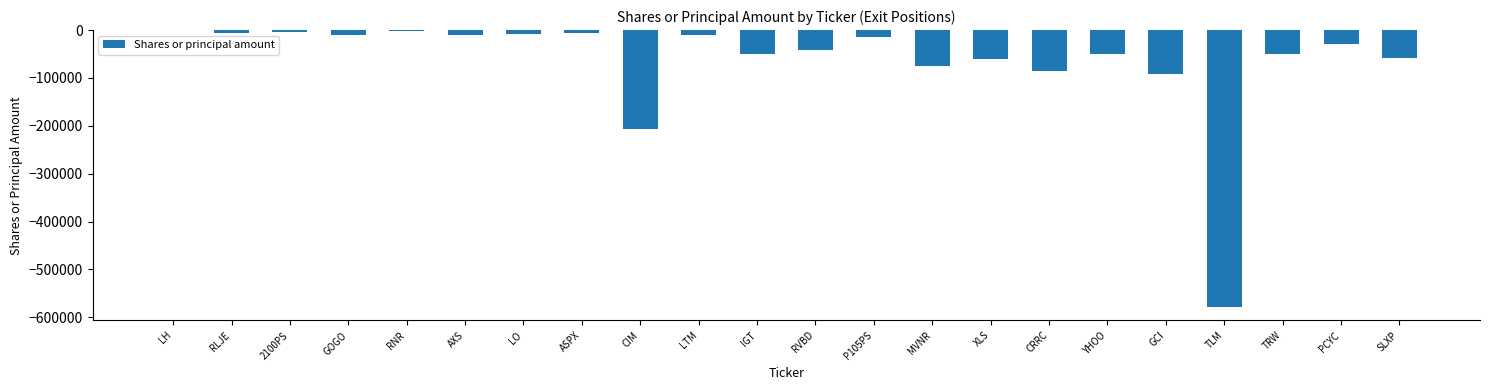

The value at XLS is -12647. True or false?

False